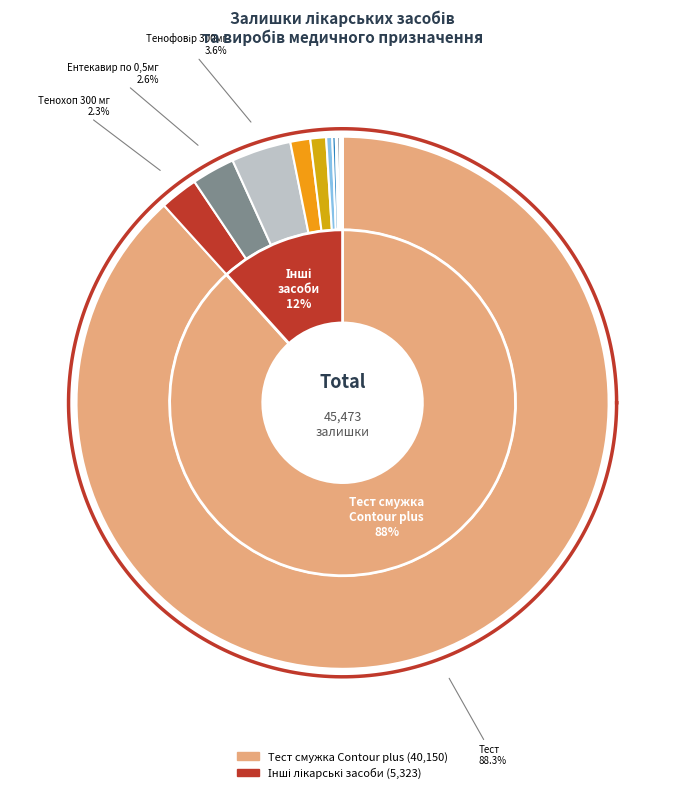

Which category has the smallest portion of the pie?

Наглазим